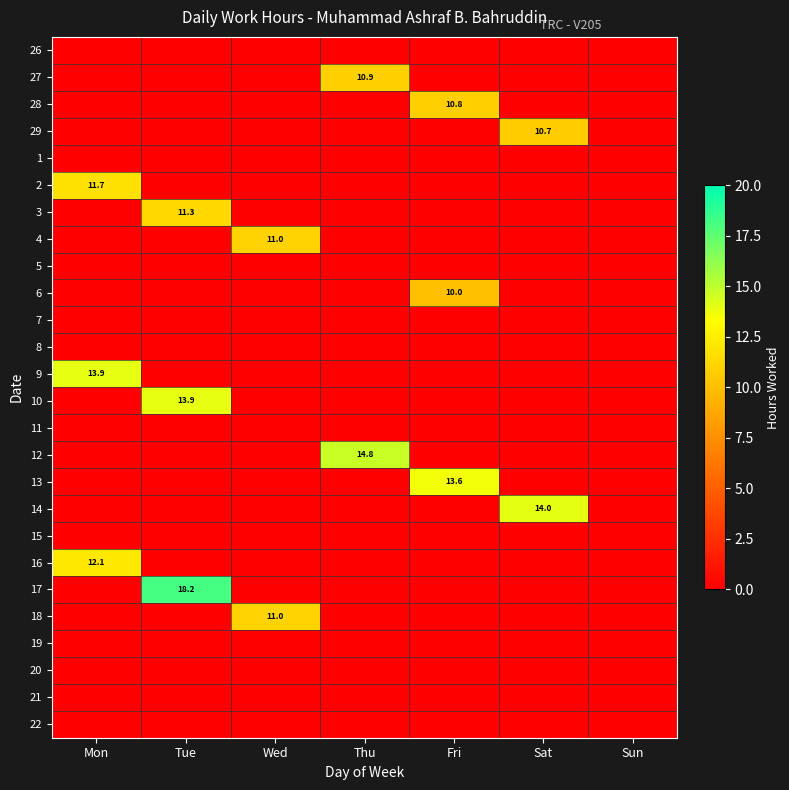

Count the number of data series in this chart.

26